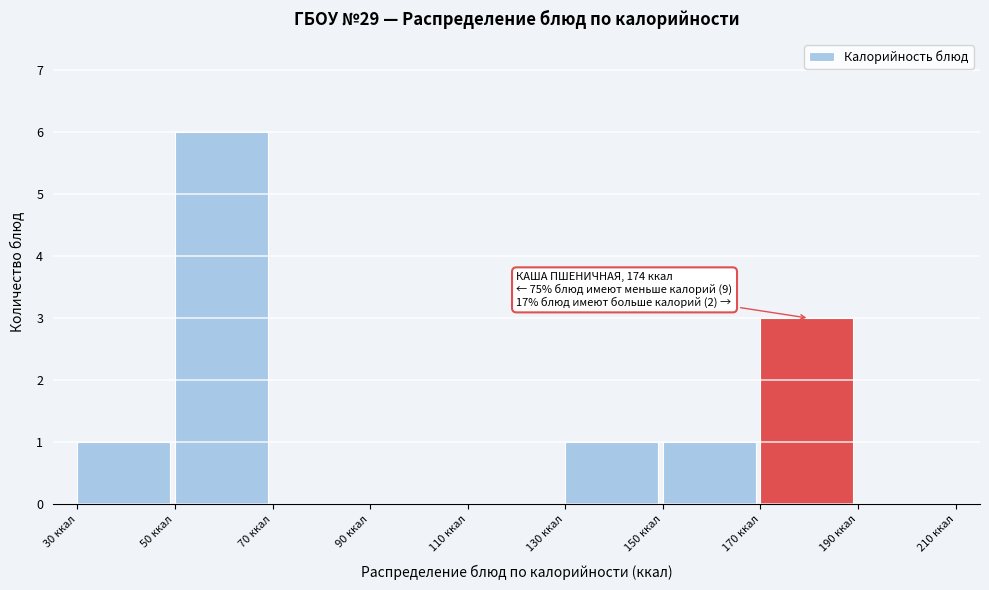

Which range on the x-axis has the tallest bar?

50 to 70